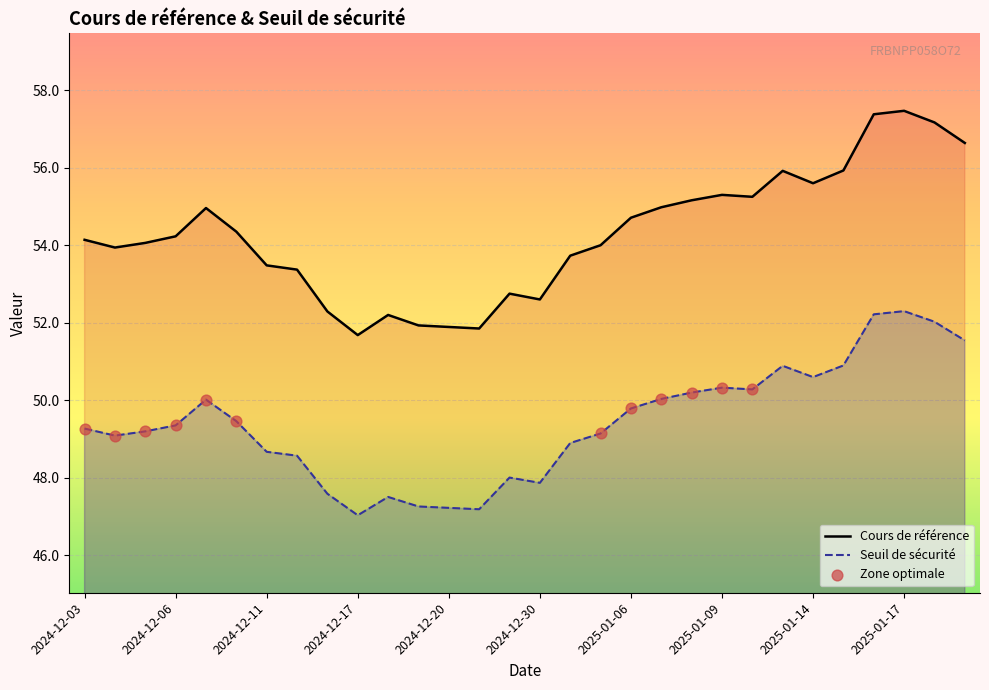

Which series contains the highest Y value?

Cours de référence